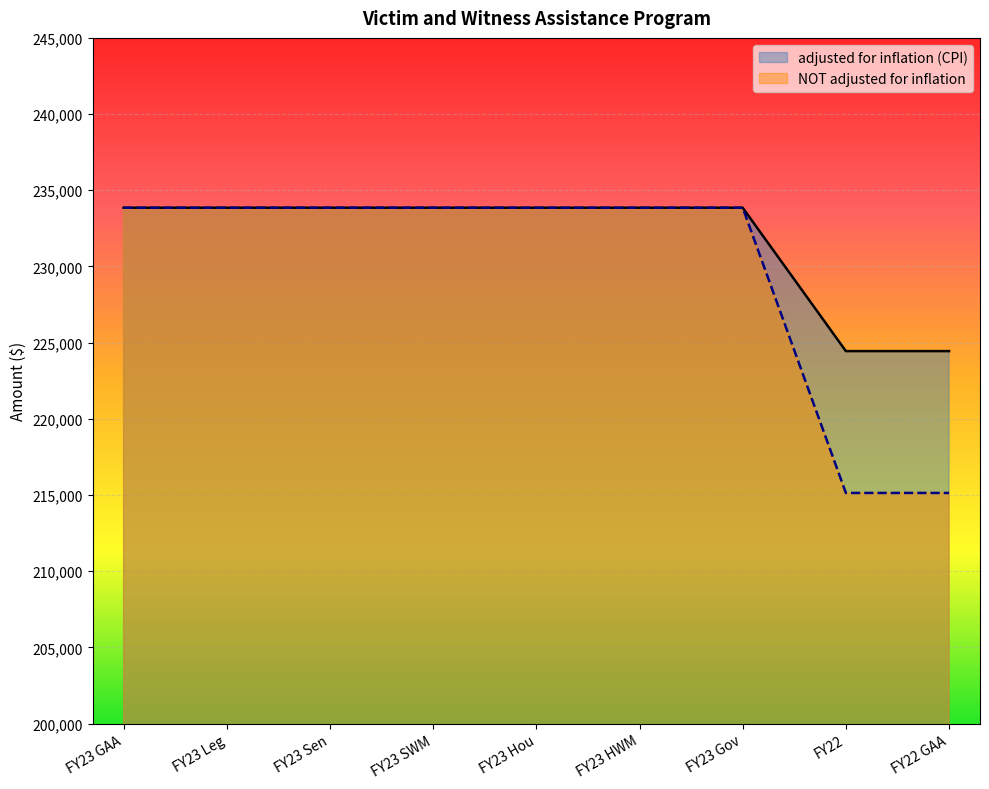

Which series has the largest range (max minus min)?

NOT adjusted for inflation